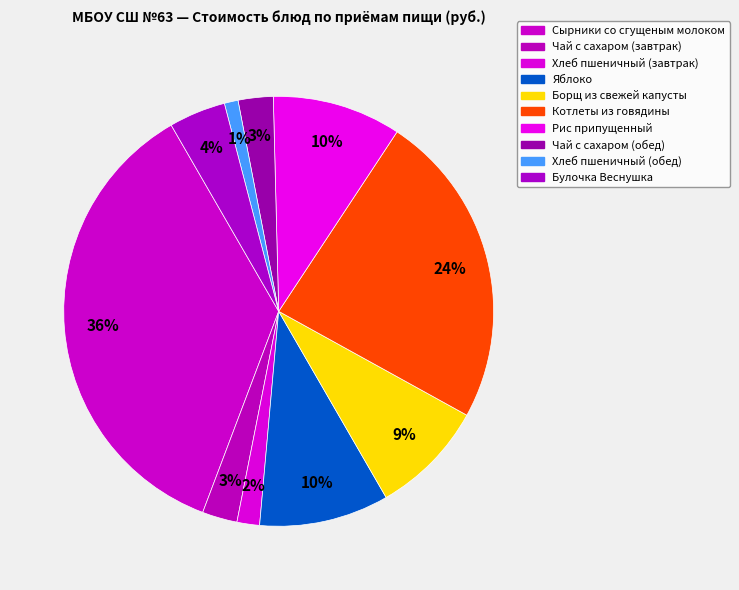

To the nearest percent, what percentage of the pie is Хлеб пшеничный (завтрак)?

2%